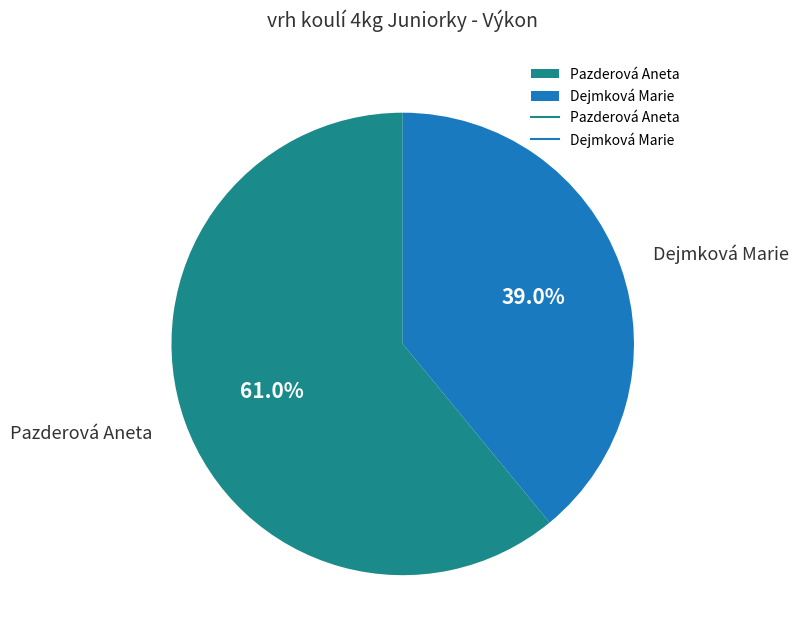

To the nearest percent, what percentage of the pie is Dejmková Marie?

39%